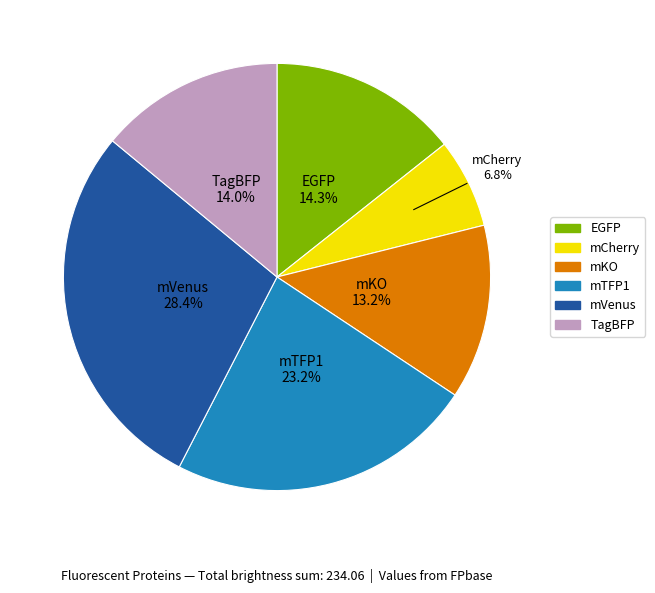

Does any single category account for the majority?

No